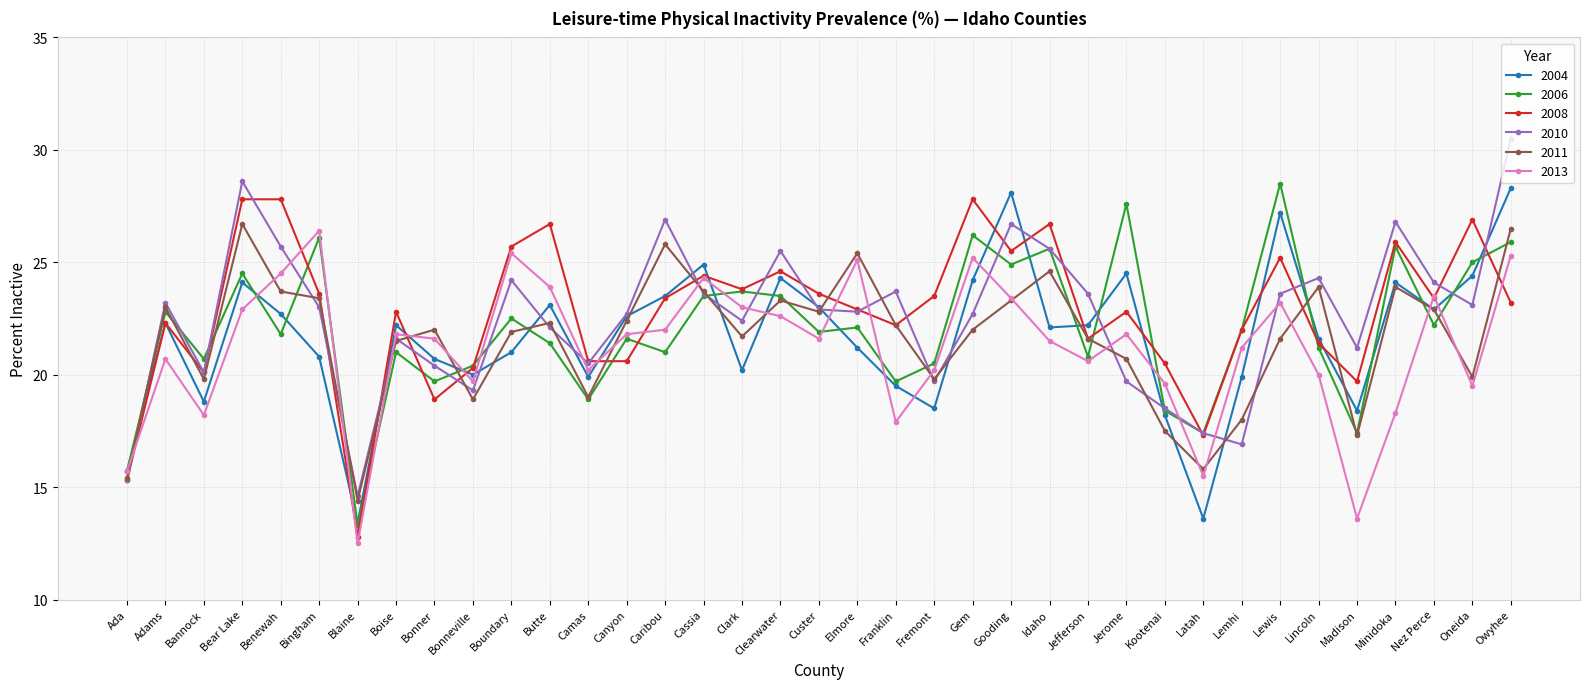

What is the smallest value displayed?

12.5